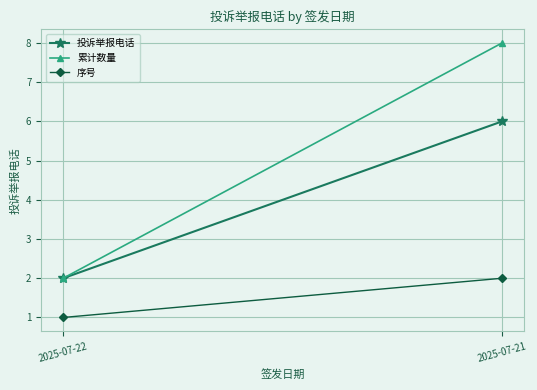

At how many categories does at least one series exceed 3?

1